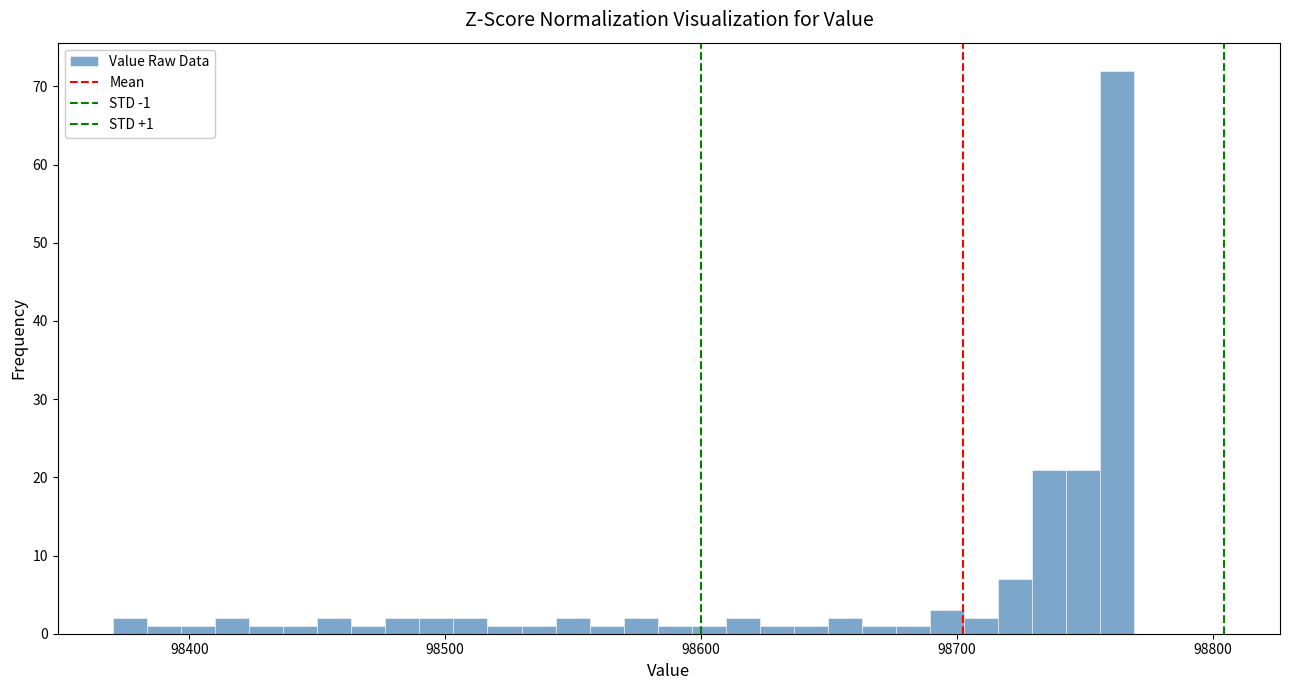

Around what value on the x-axis is the tallest bar? Give the approximate position of its centre, as read against the axis.

98760